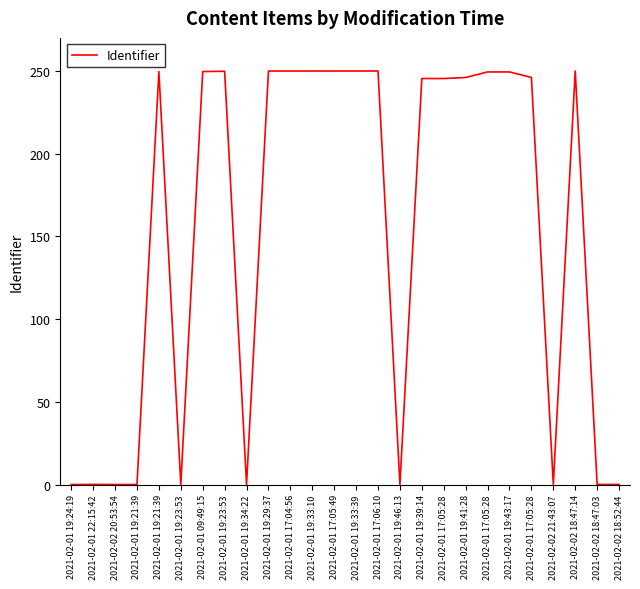

Reading left to right, extract all data points from this chart.

2021-02-01 19:24:19=0.0	2021-02-01 22:15:42=0.1	2021-02-02 20:53:54=0.0	2021-02-01 19:21:39=0.0	2021-02-01 19:21:39=249.6	2021-02-01 19:23:53=0.0	2021-02-01 09:49:15=249.7	2021-02-01 19:23:53=249.8	2021-02-01 19:34:22=0.0	2021-02-01 19:29:37=250.0	2021-02-01 17:04:56=250.0	2021-02-01 19:33:10=250.0	2021-02-01 17:05:49=250.0	2021-02-01 19:33:39=250.0	2021-02-01 17:06:10=250.0	2021-02-01 19:46:13=0.0	2021-02-01 19:39:14=245.4	2021-02-01 17:05:28=245.4	2021-02-01 19:41:28=246.1	2021-02-01 17:05:28=249.4	2021-02-01 19:43:17=249.4	2021-02-01 17:05:28=246.1	2021-02-02 21:43:07=0.0	2021-02-02 18:47:14=250.0	2021-02-02 18:47:03=0.1	2021-02-02 18:52:44=0.1